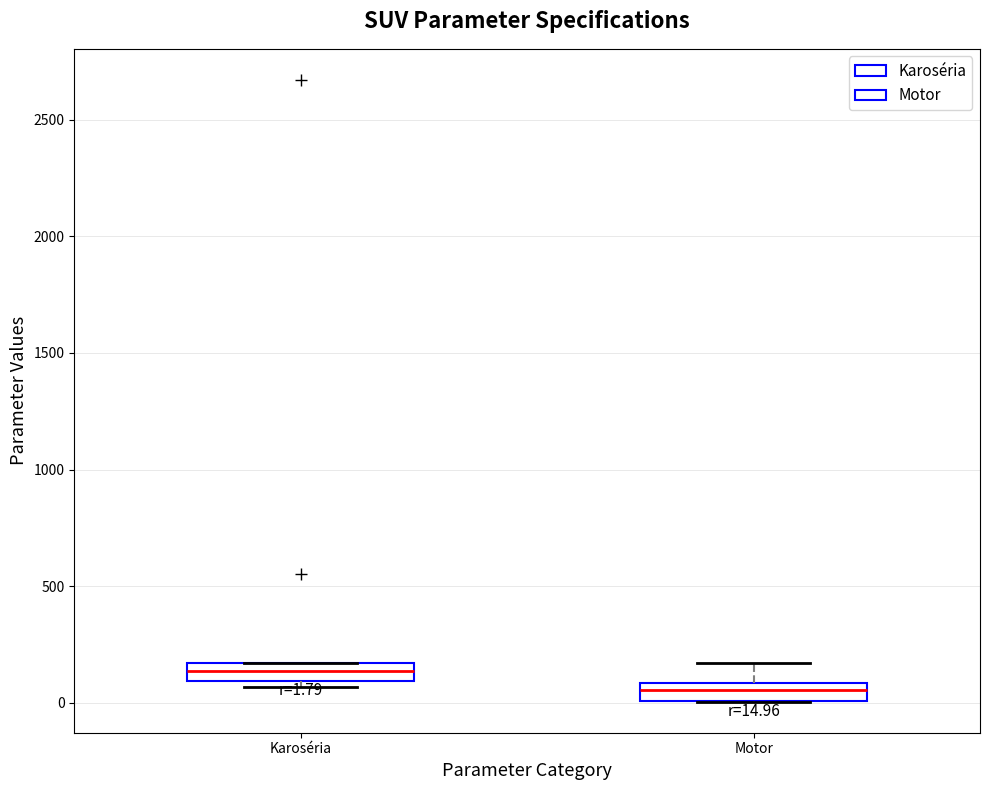

Which box's median line is the highest?

Karoséria